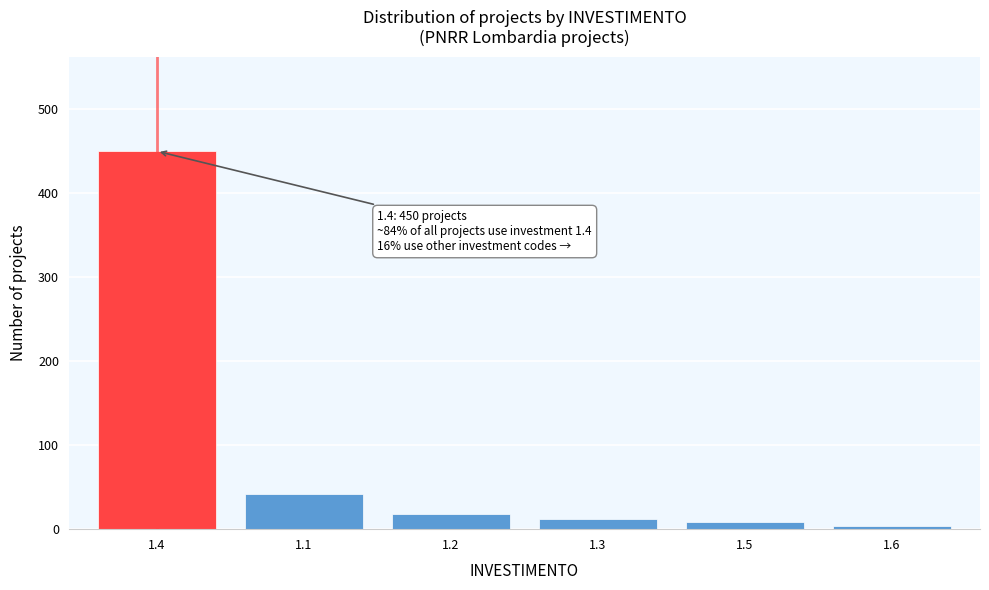

Reading left to right, extract all data points from this chart.

1.4=450	1.1=42	1.2=18	1.3=12	1.5=8	1.6=4